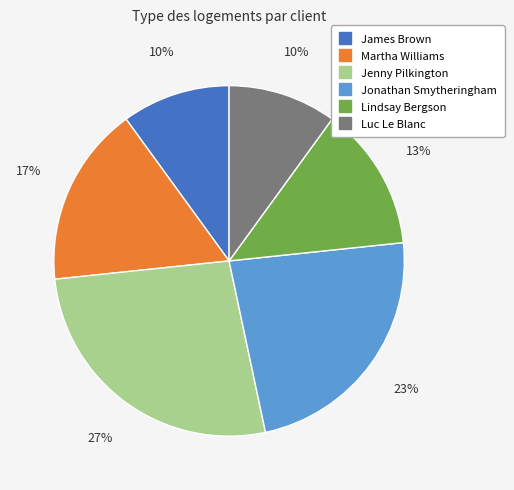

Which has a higher value, Jonathan Smytheringham or James Brown?

Jonathan Smytheringham